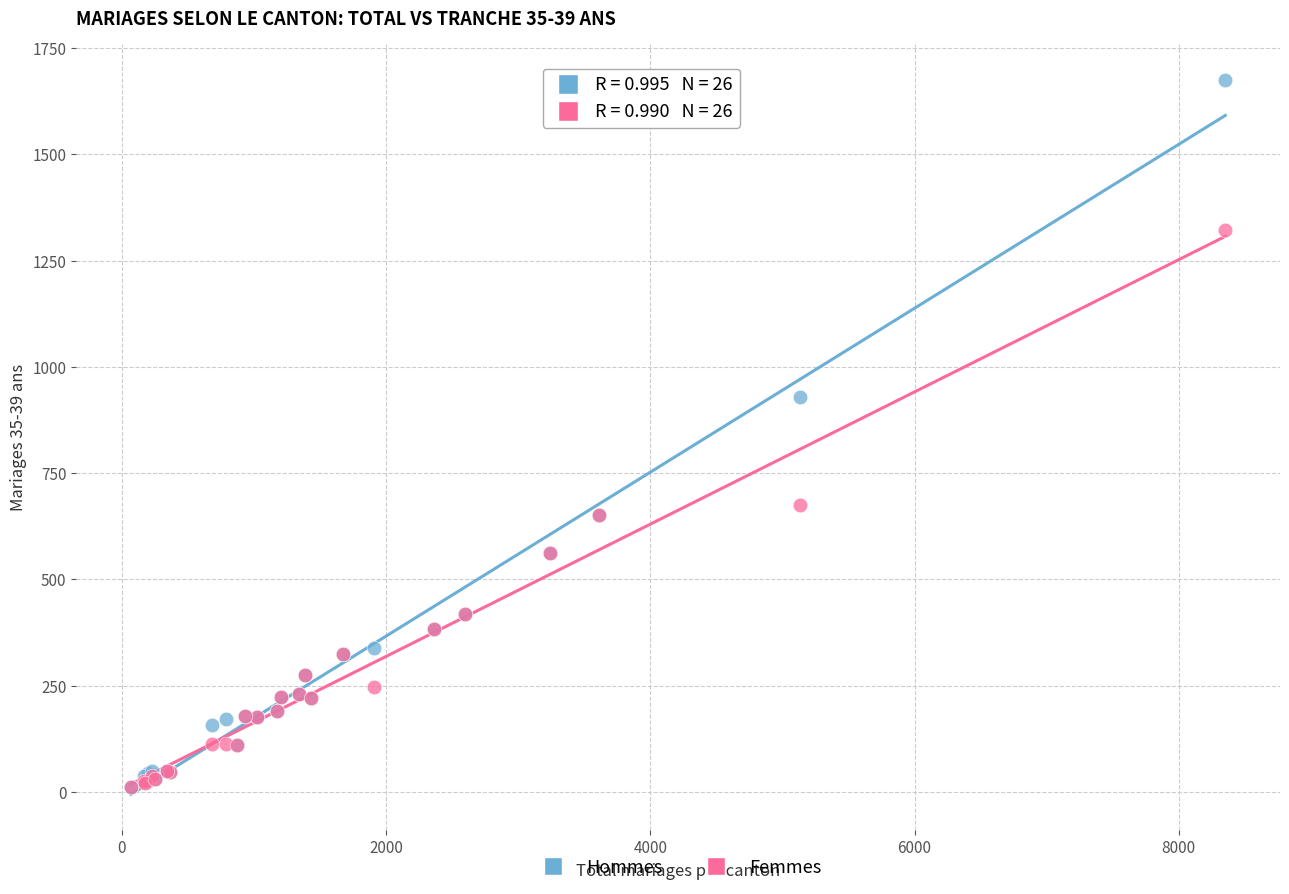

In the Hommes series, what Y value is closest to 843?

928